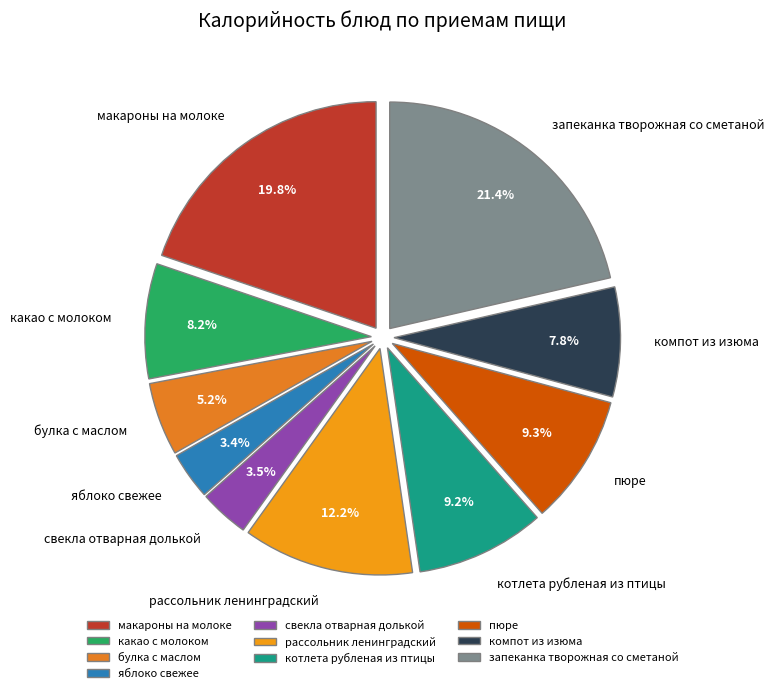

To the nearest percent, what portion does рассольник ленинградский represent?

12%